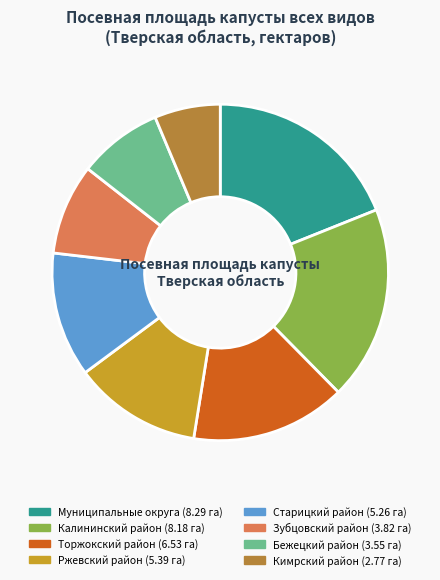

Which has a higher value, Муниципальные округа or Торжокский район?

Муниципальные округа